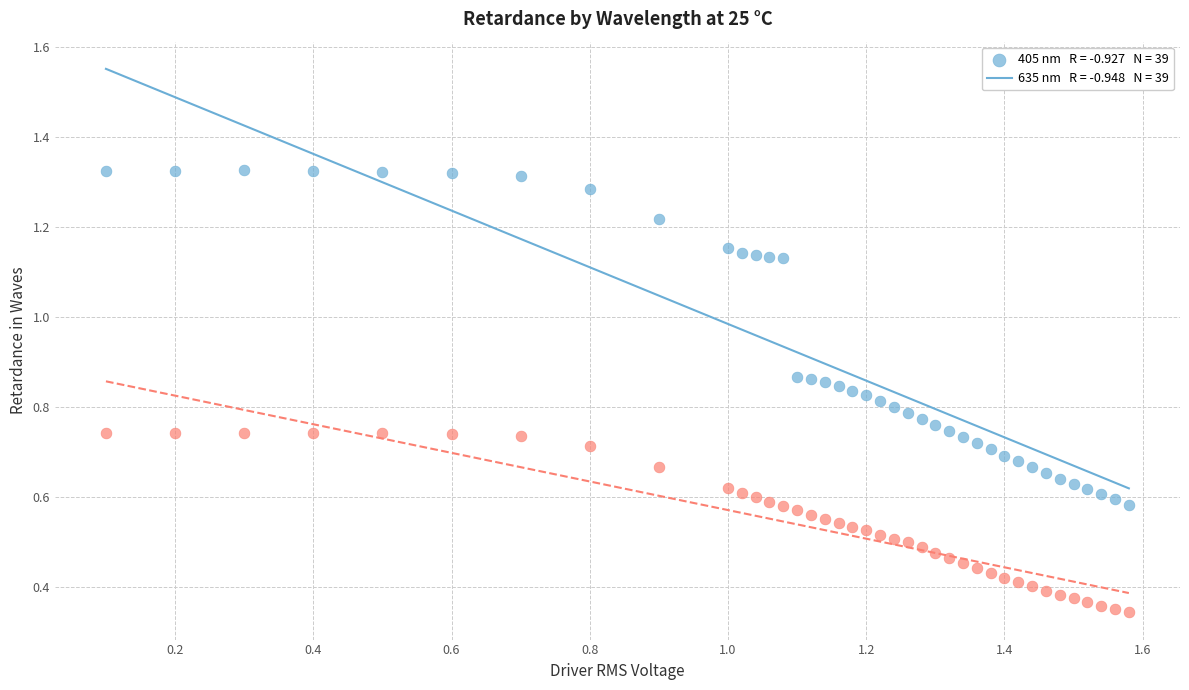

Across all data points, what is the range of X values (max minus min)?

1.5